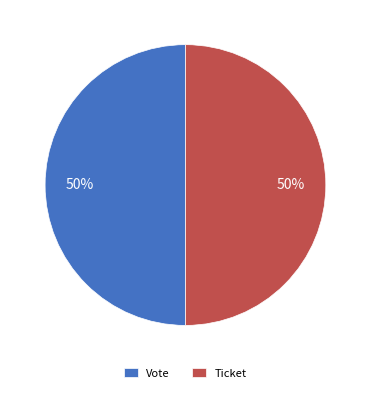

Combined, do Vote and Ticket account for over 50%?

Yes